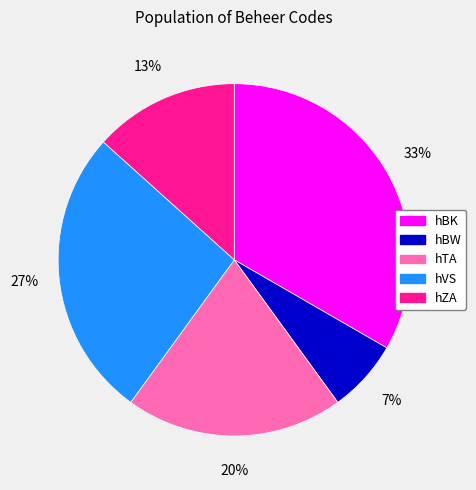

To the nearest percent, what portion does hTA represent?

20%